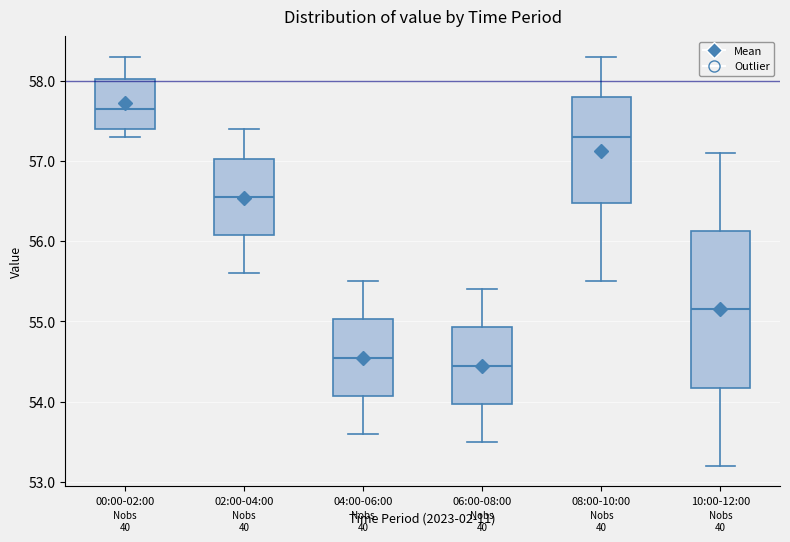

Where is the upper edge of the box for 02:00-04:00 on the y-axis? The values are not printed on the chart, so give them approximately, as read against the axis.

57.0